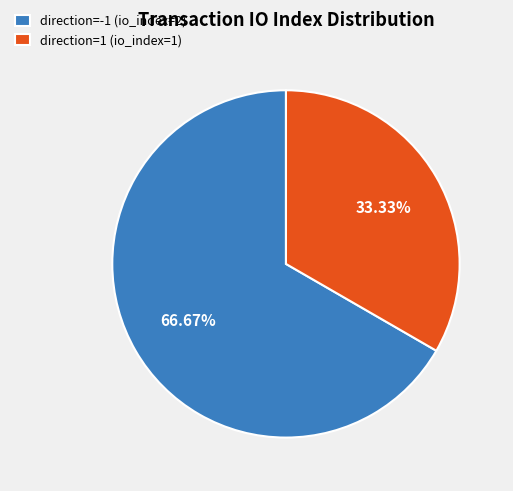

To the nearest percent, what is the combined percentage of direction=1 (io_index=1) and direction=-1 (io_index=2)?

100%